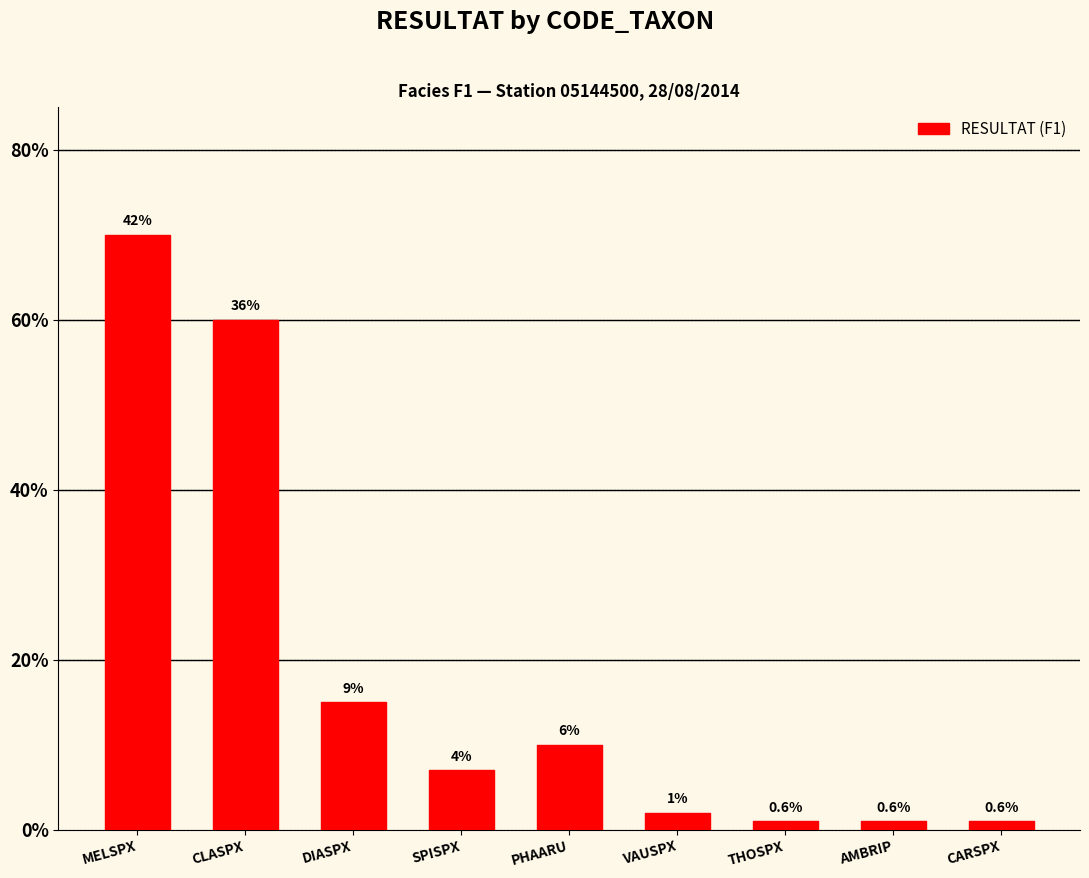

At which label is the value closest to 0?

THOSPX